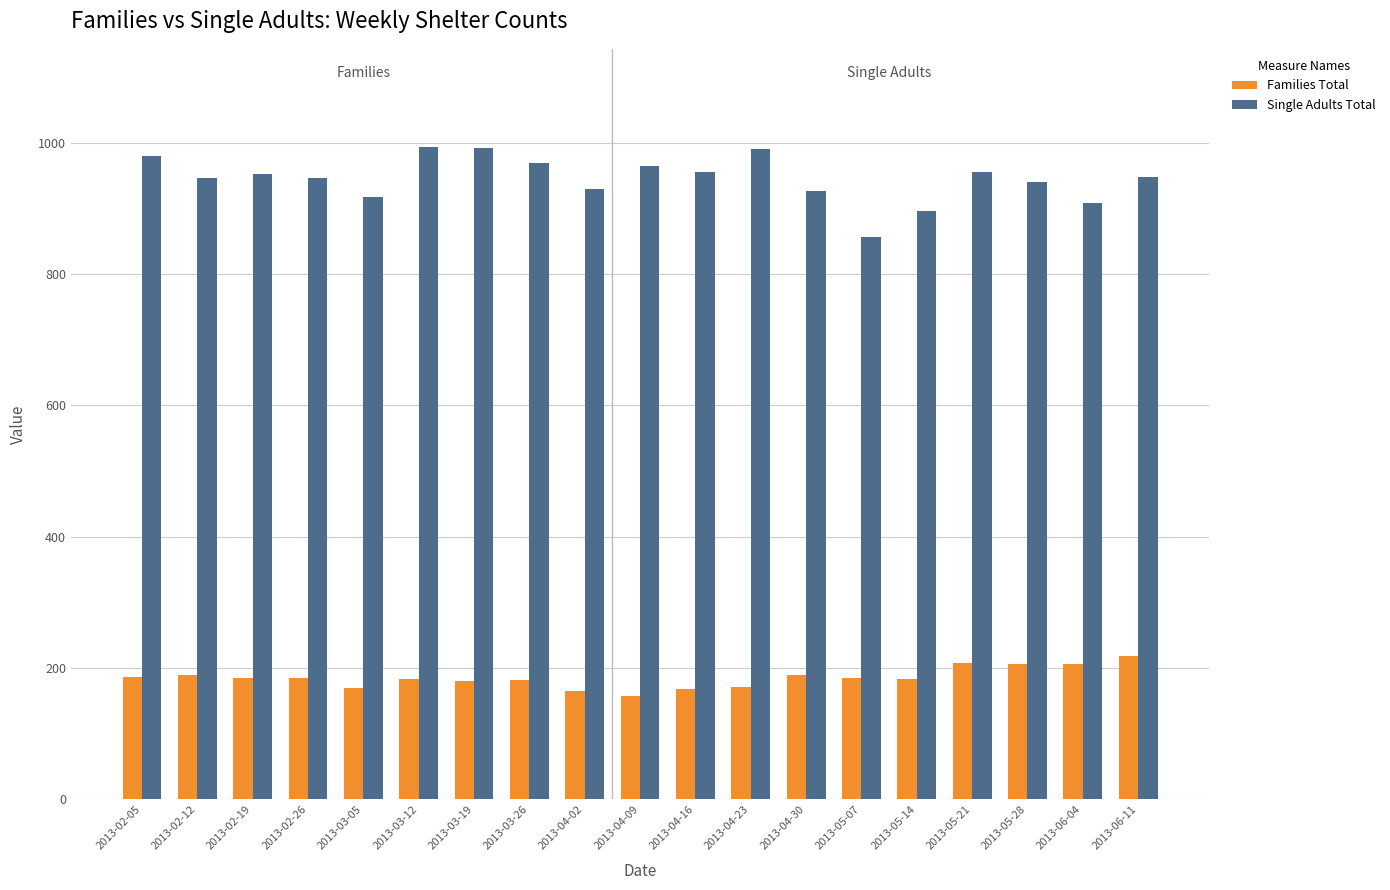

What is the difference between the second highest and minimum values in the Single Adults Total series?

135